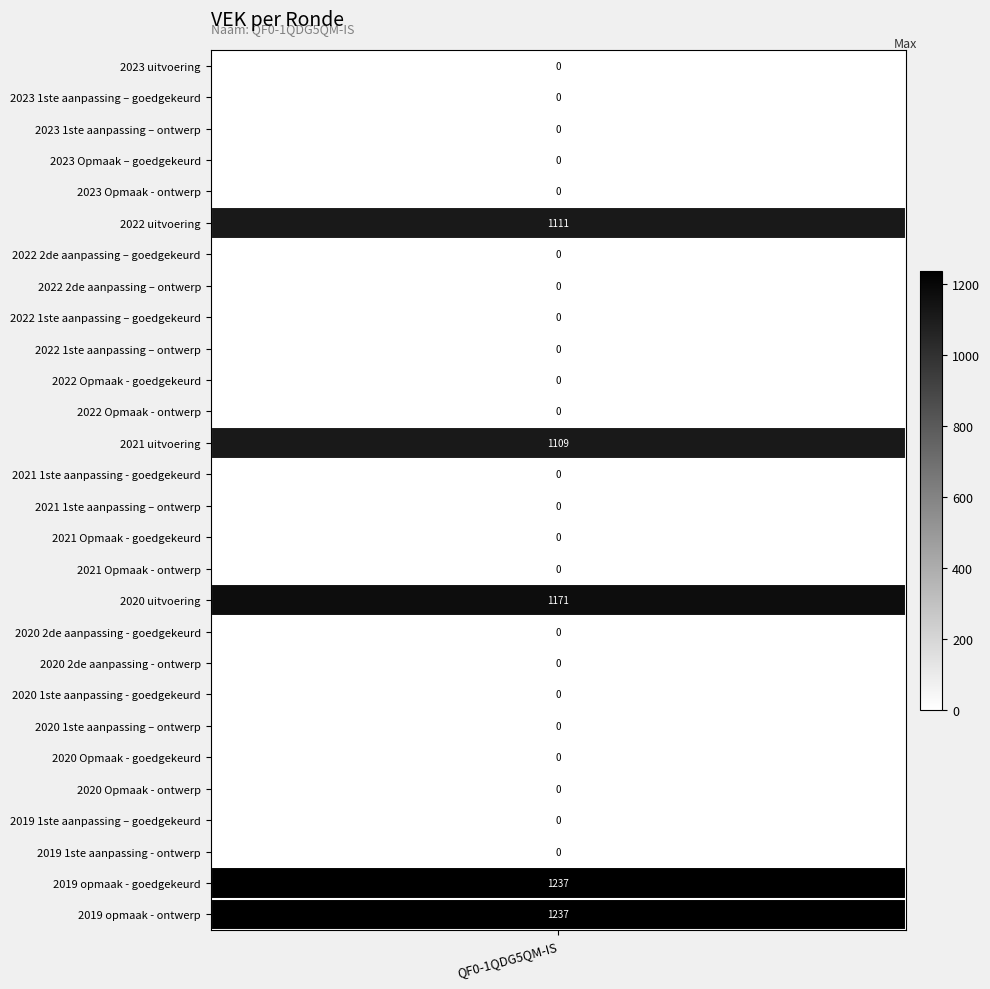

The chart shows a value of 1171 at 2020 uitvoering. True or false?

True